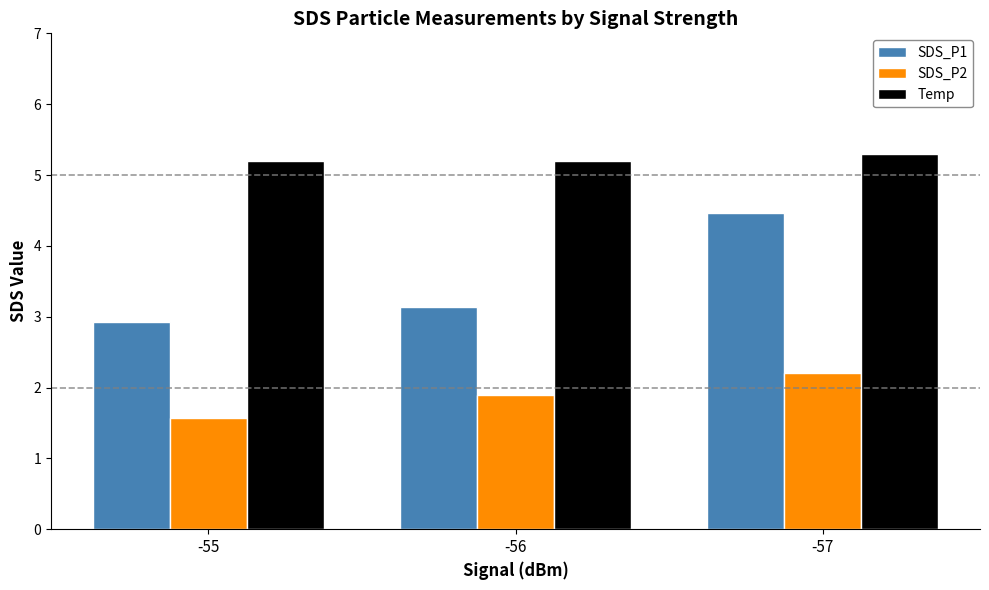

Rank the series by their maximum value, from lowest to highest.

SDS_P2, SDS_P1, Temp